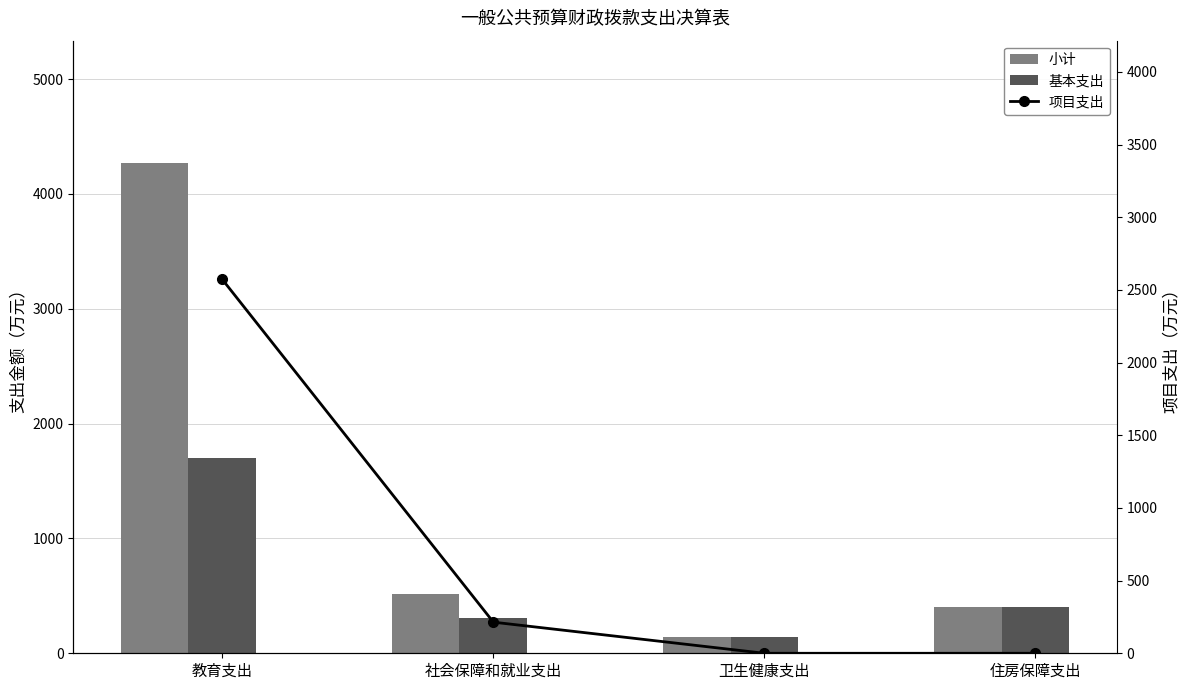

Where is 基本支出 nearest to the value 918?

住房保障支出